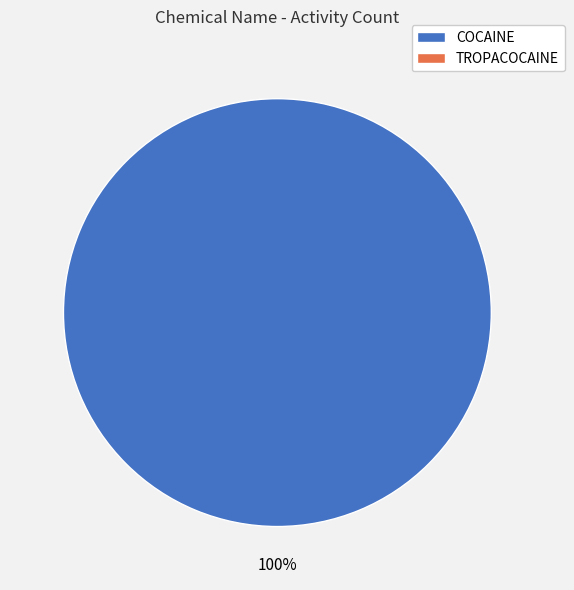

Does any single category account for the majority?

Yes